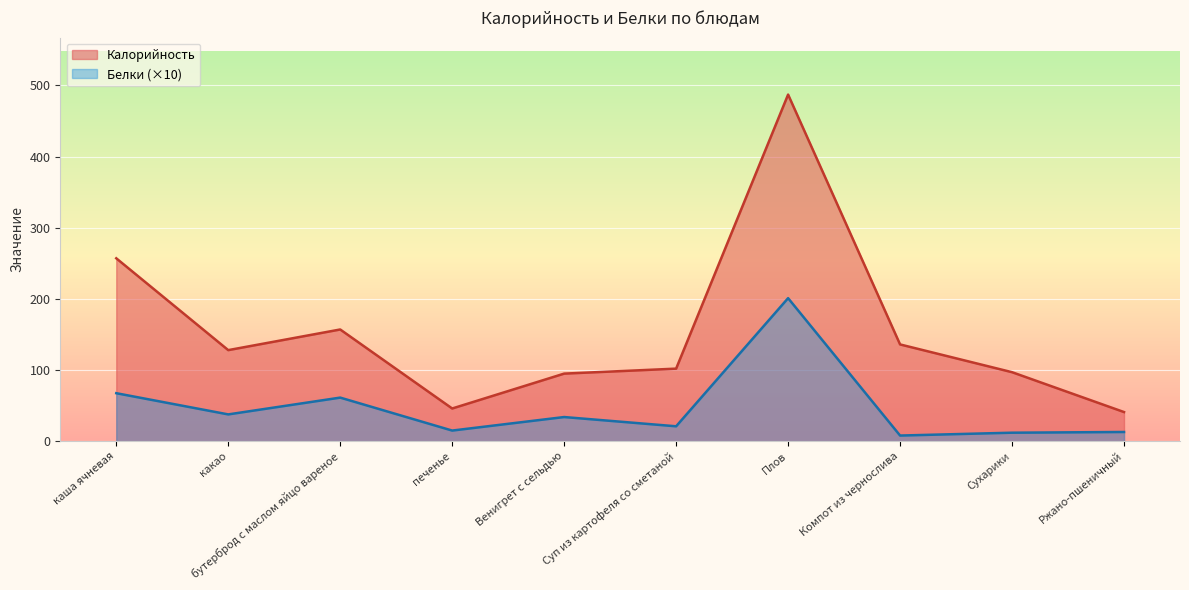

The value of Калорийность at Плов is 148.7. True or false?

False